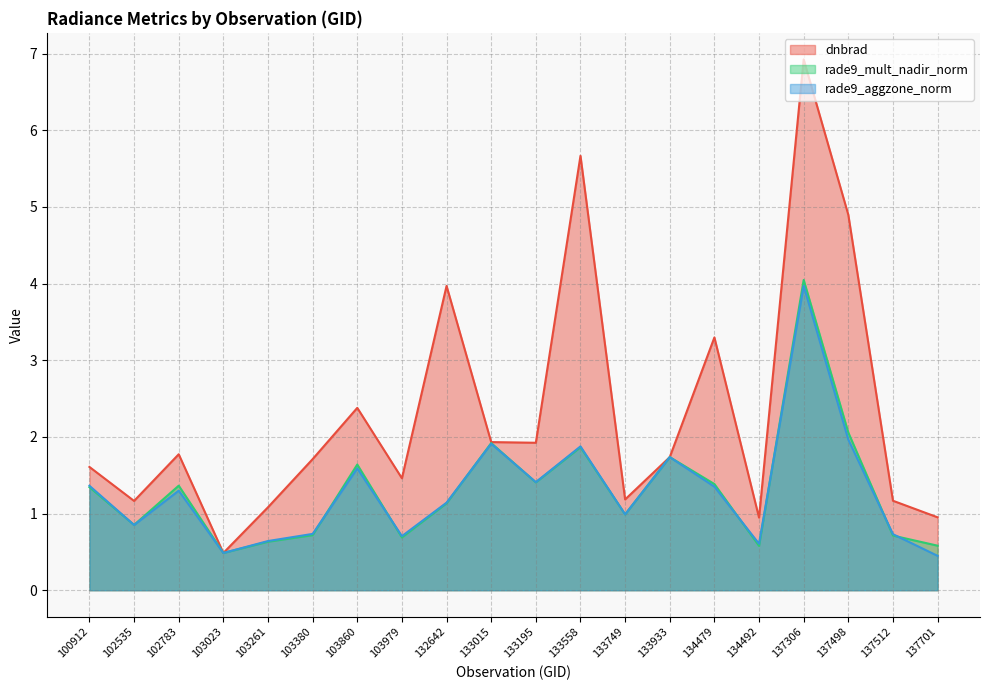

Is the value of dnbrad at 103261 greater than the value of rade9_mult_nadir_norm at 133933?

No